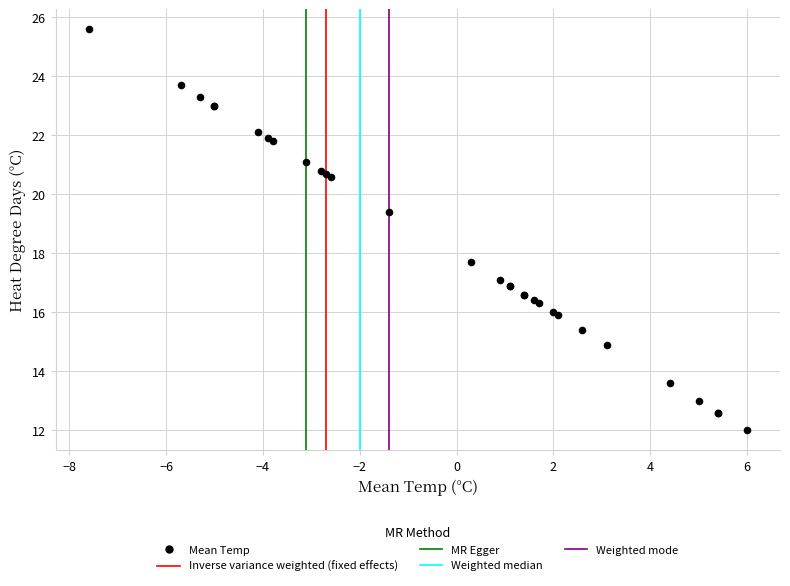

What Y value in the scatter plot is closest to 18?

17.7